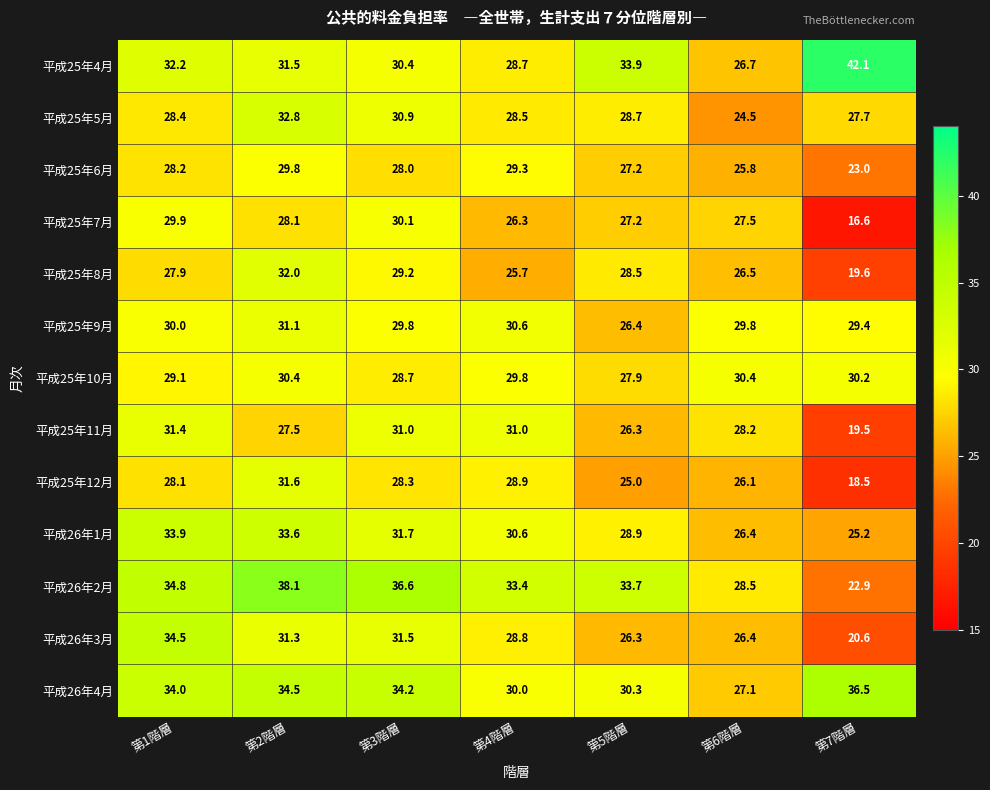

At which category is the sum across all series the highest?

第2階層